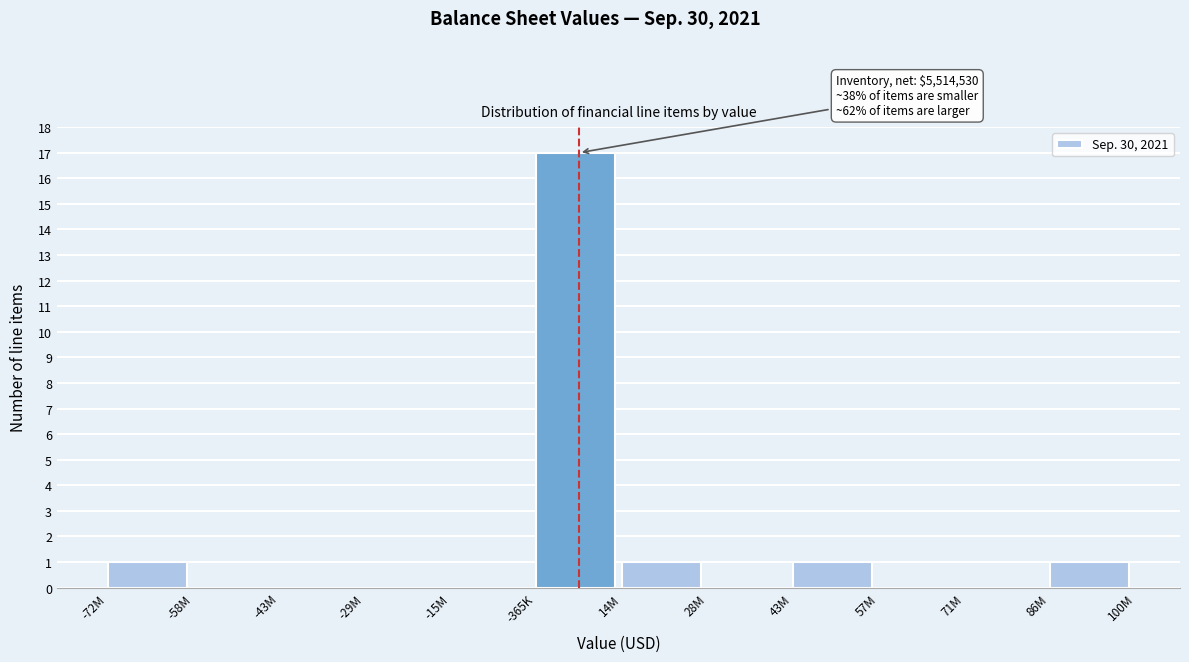

Reading left to right, transcribe all the data shown in this chart.

-72M=1	-58M=0	-43M=0	-29M=0	-15M=0	-365K=17	14M=1	28M=0	43M=1	57M=0	71M=0	86M=1